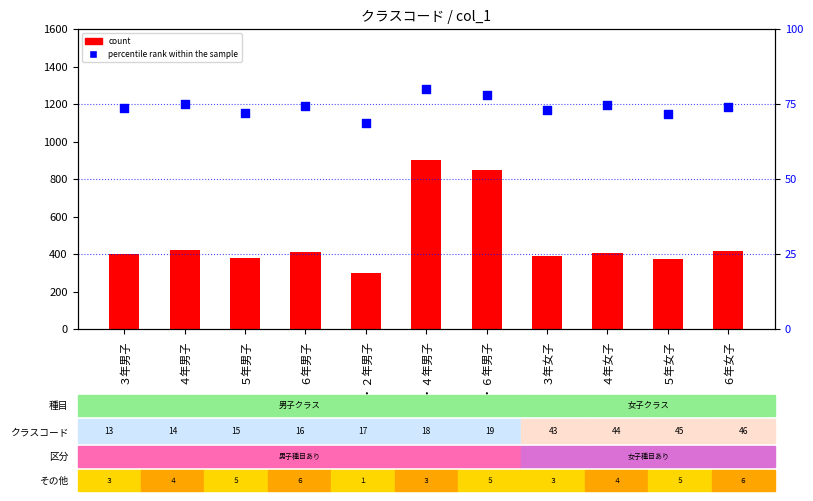

Which series reaches the maximum Y coordinate?

percentile rank within the sample